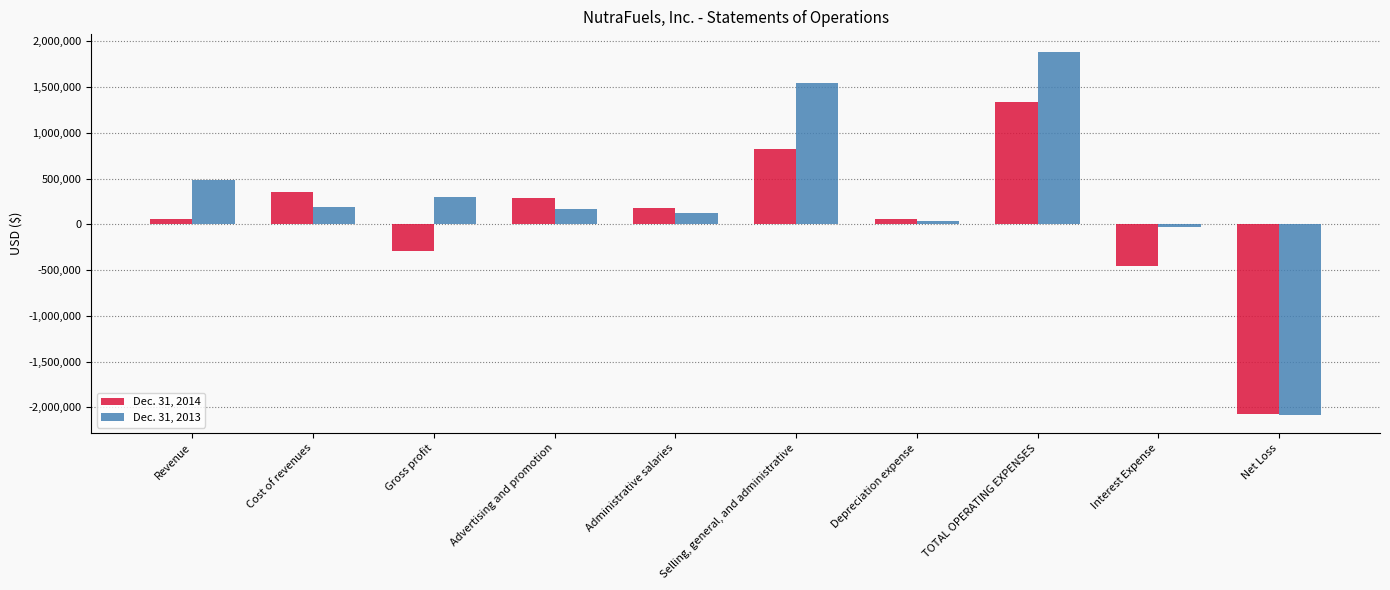

The Dec. 31, 2013 series shows 1547065 at Selling, general, and administrative. True or false?

True